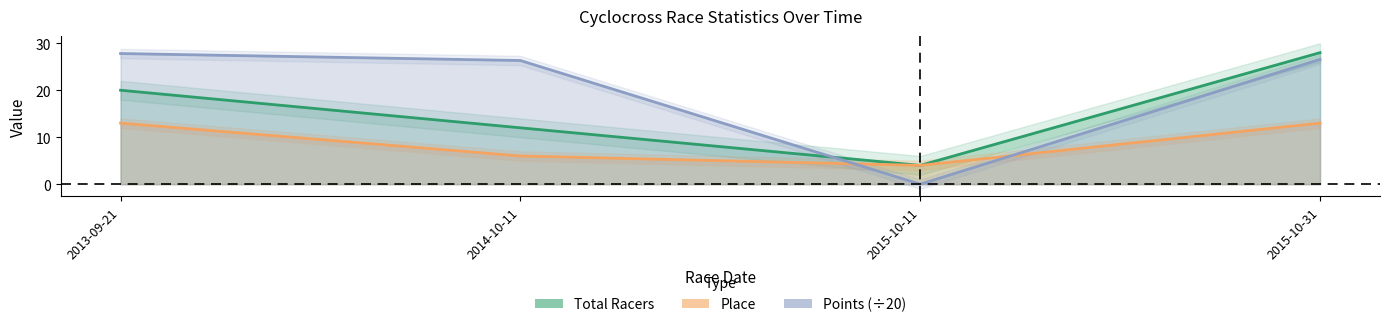

True or false: Points has a value of 26.3 at 2014-10-11.

True